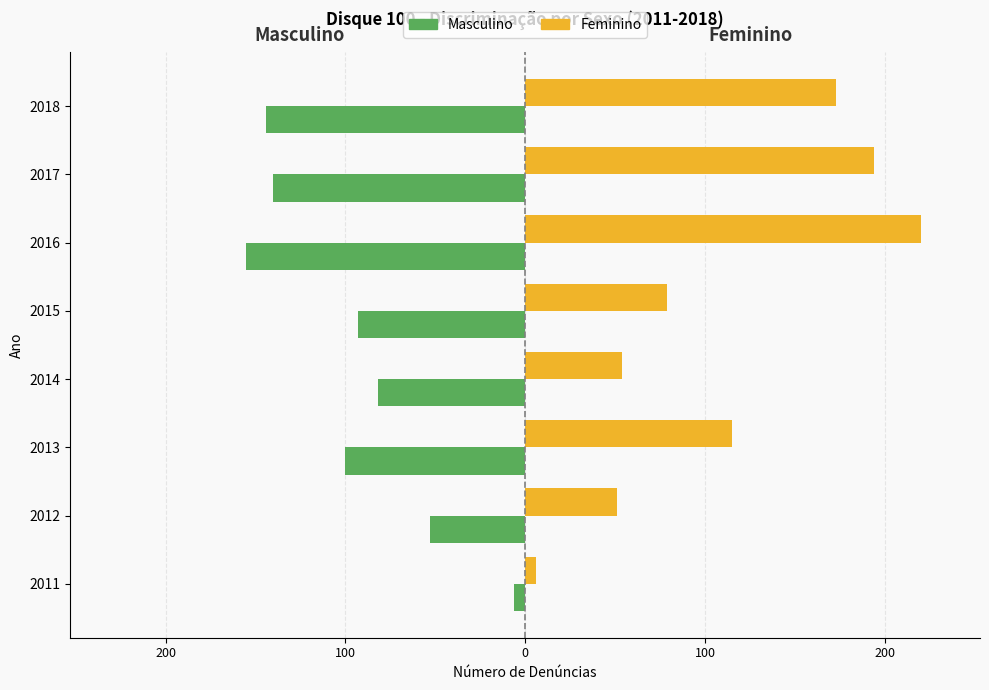

What is the average value of the Masculino series?

-97